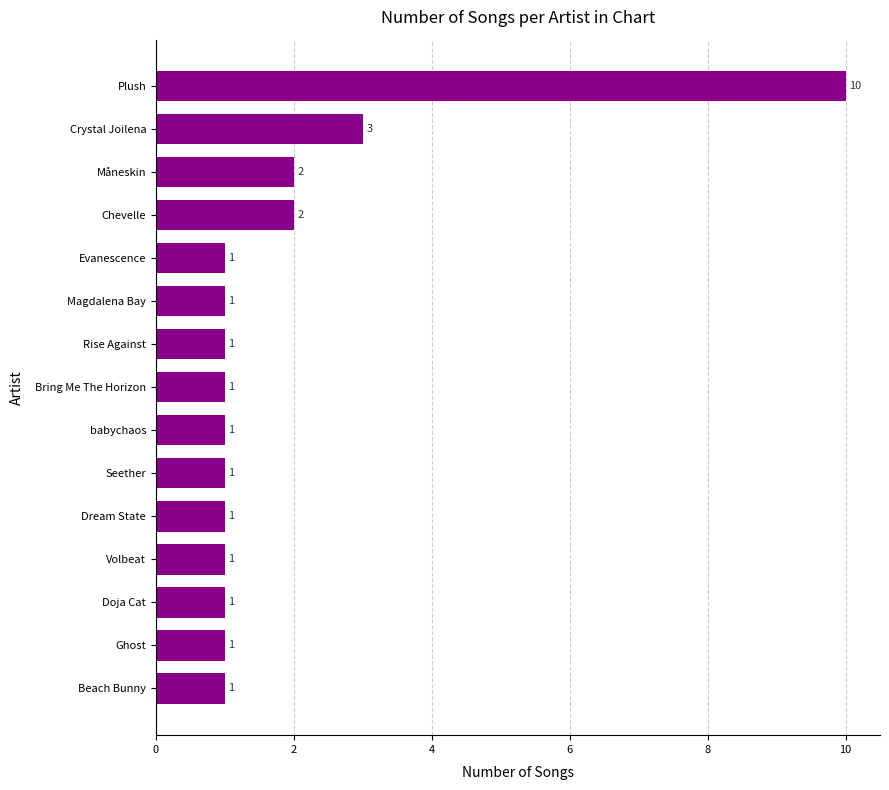

What is the ratio of the value at Beach Bunny to the value at Rise Against?

1.0